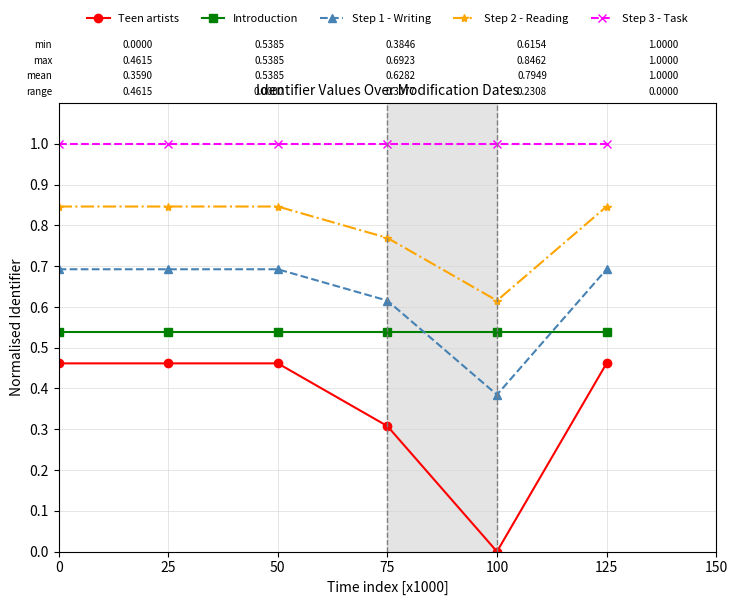

True or false: Step 3 - Task has a value of 1.0 at 0.

True